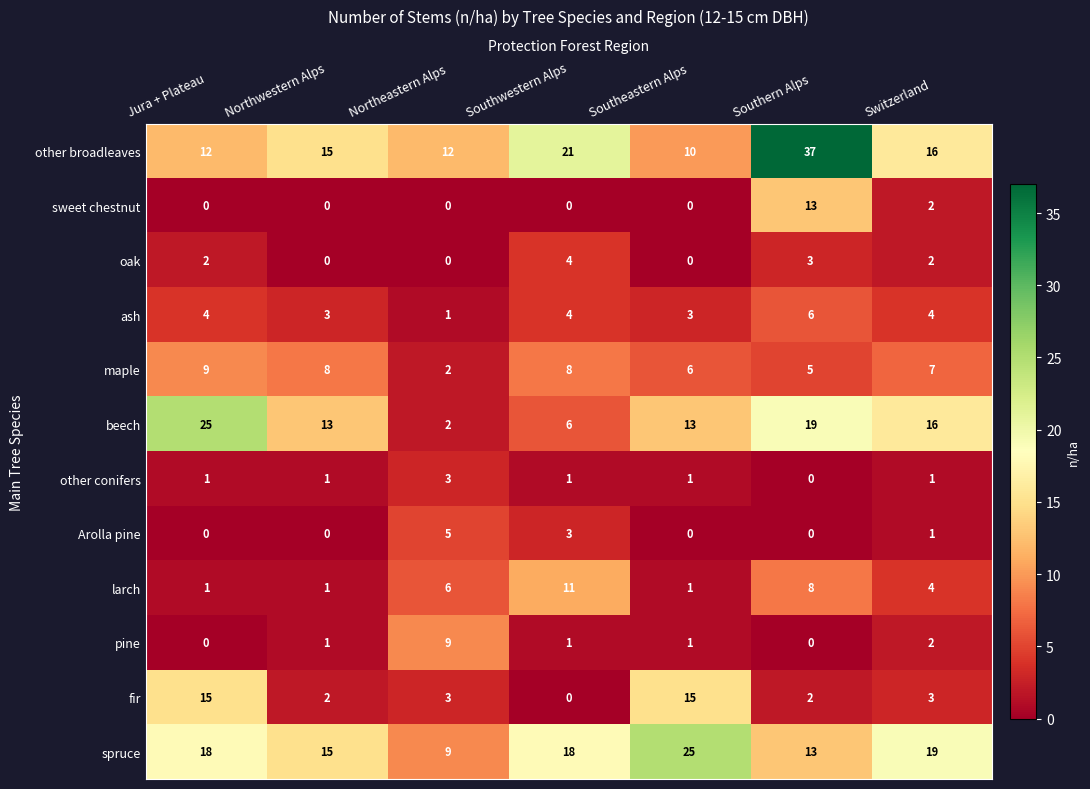

What is the average value of the other broadleaves series?

18